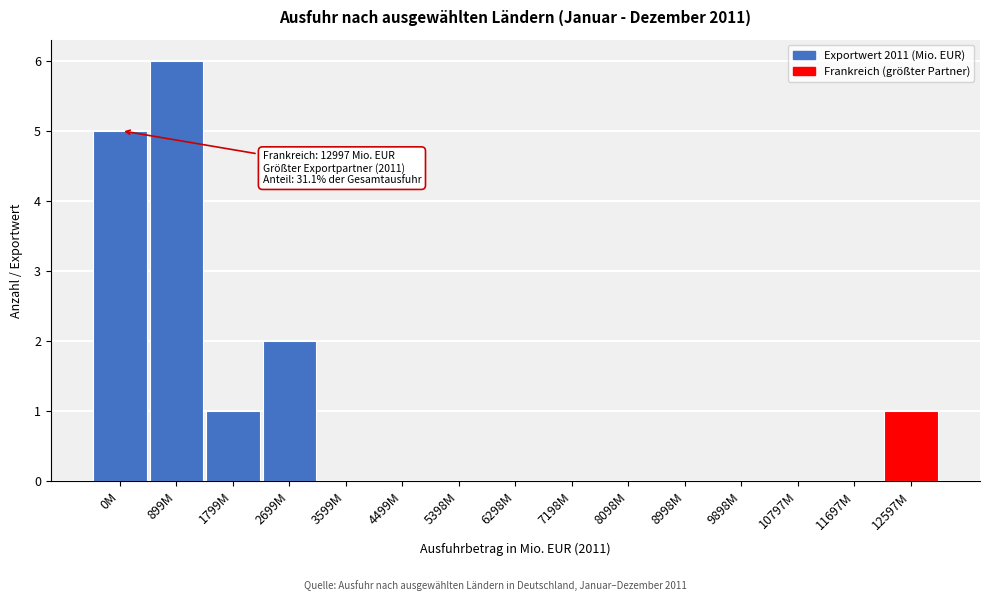

Reading left to right, transcribe all the data shown in this chart.

0M=5	899M=6	1799M=1	2699M=2	3599M=0	4499M=0	5398M=0	6298M=0	7198M=0	8098M=0	8998M=0	9898M=0	10797M=0	11697M=0	12597M=1